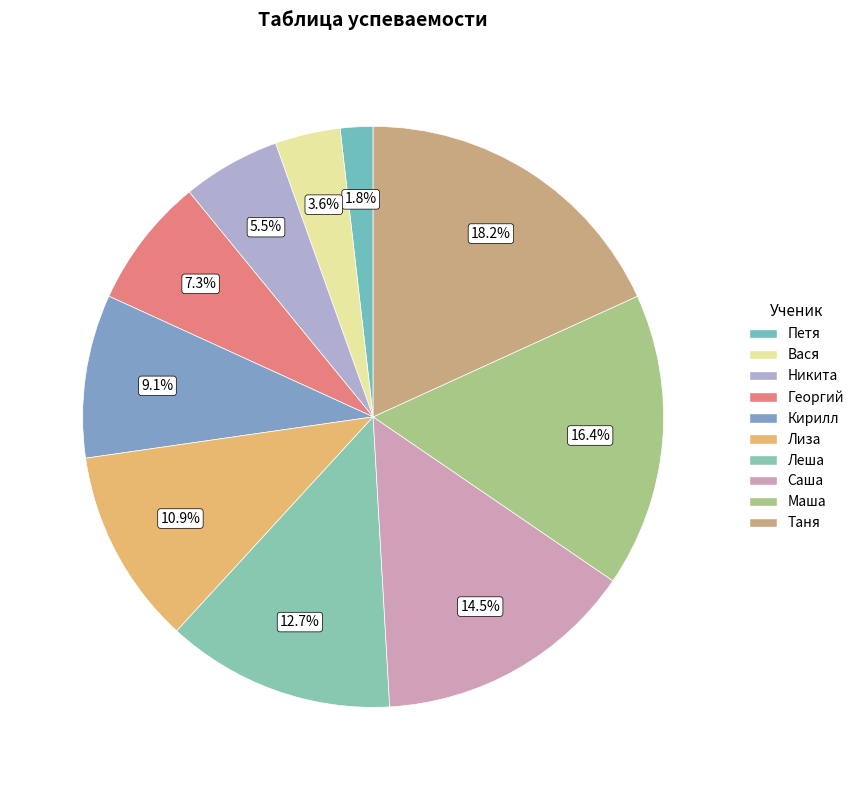

How many slices are in this pie chart?

10